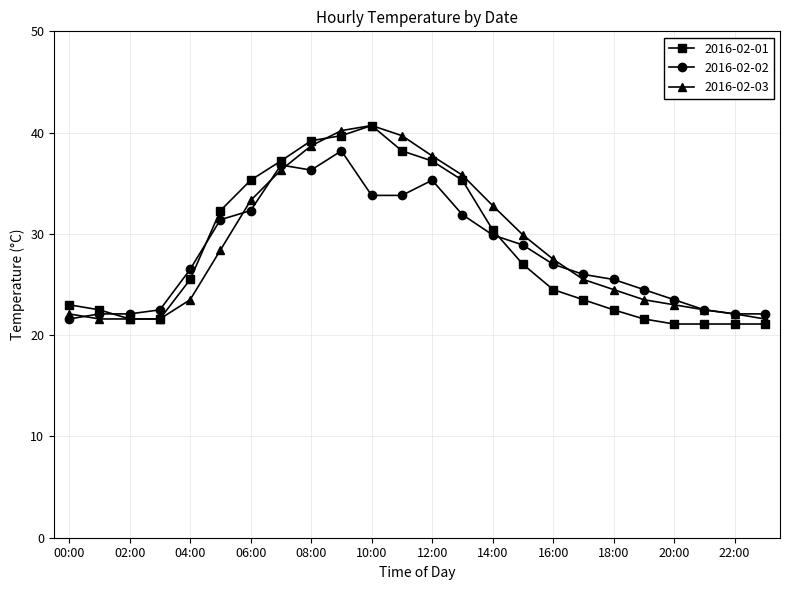

What is the value of the 2016-02-02 point at the 5th from the left?

26.5